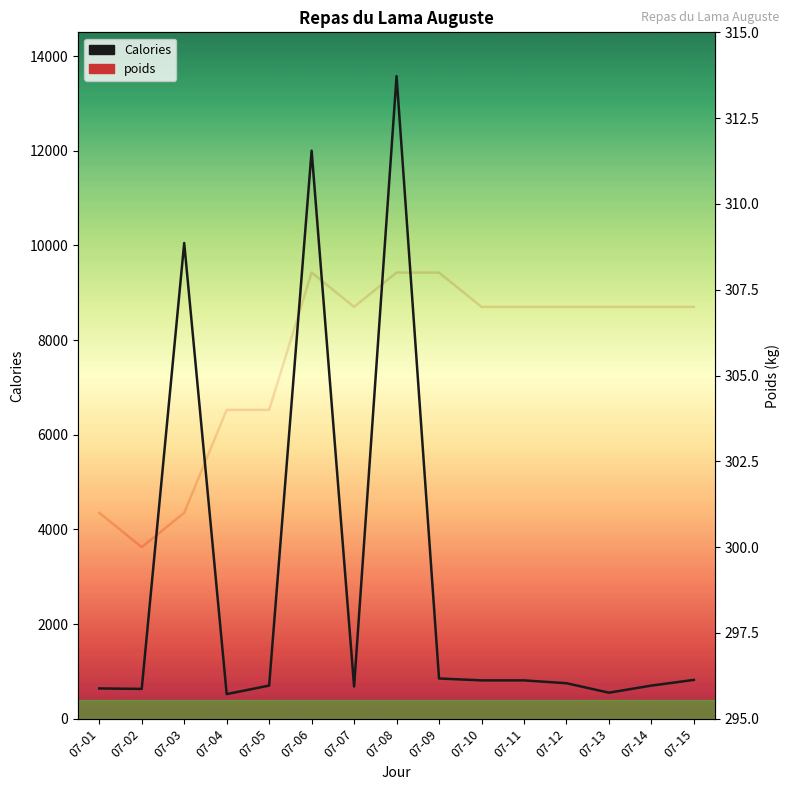

The poids series shows 543 at 07-07. True or false?

False